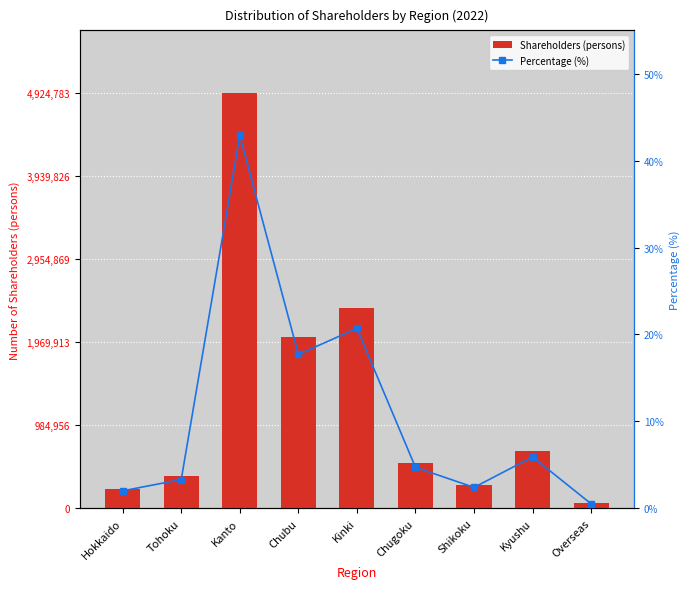

Reading left to right, what are all the values shown in this chart?

Shareholders (persons): 232536.0	379229.0	4924783.0	2033034.0	2373213.0	539714.0	270028.0	680670.0	56396.0
Percentage (%): 2.0	3.3	42.9	17.7	20.7	4.7	2.4	5.9	0.5